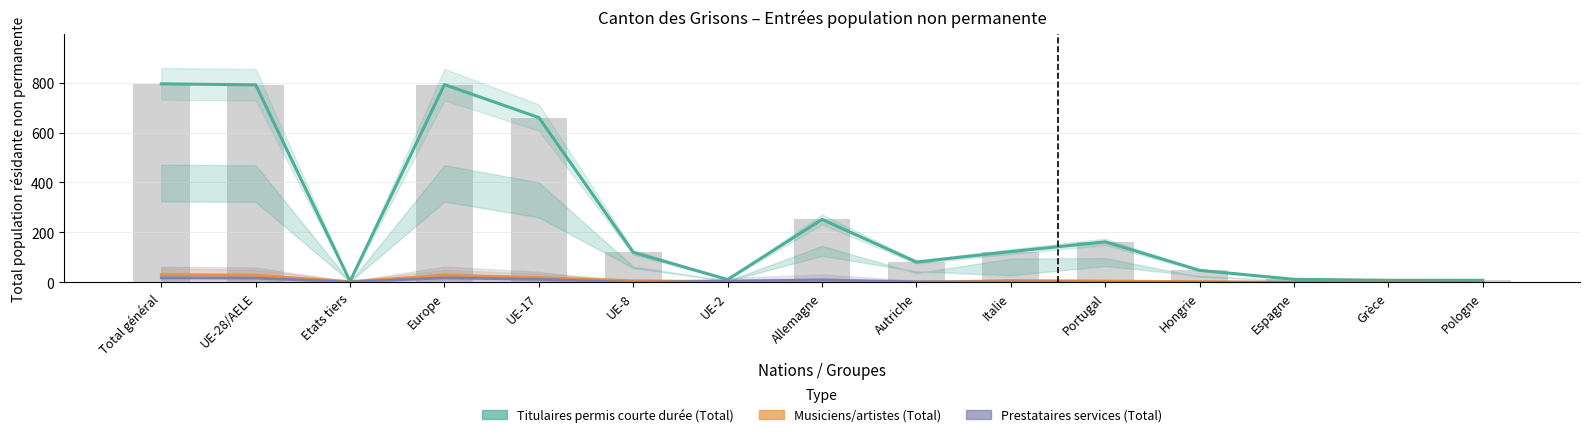

What position from the left is Europe?

4